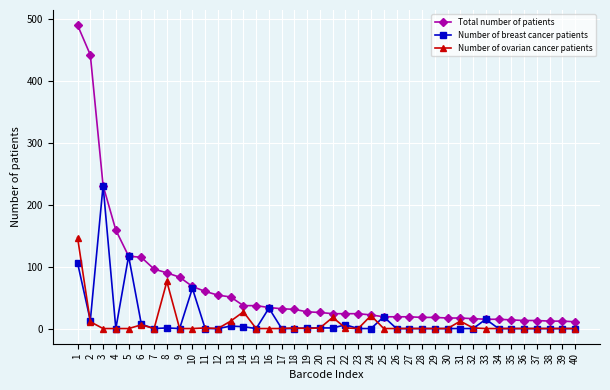

List the series in order of their peak value, highest first.

Total number of patients, Number of breast cancer patients, Number of ovarian cancer patients